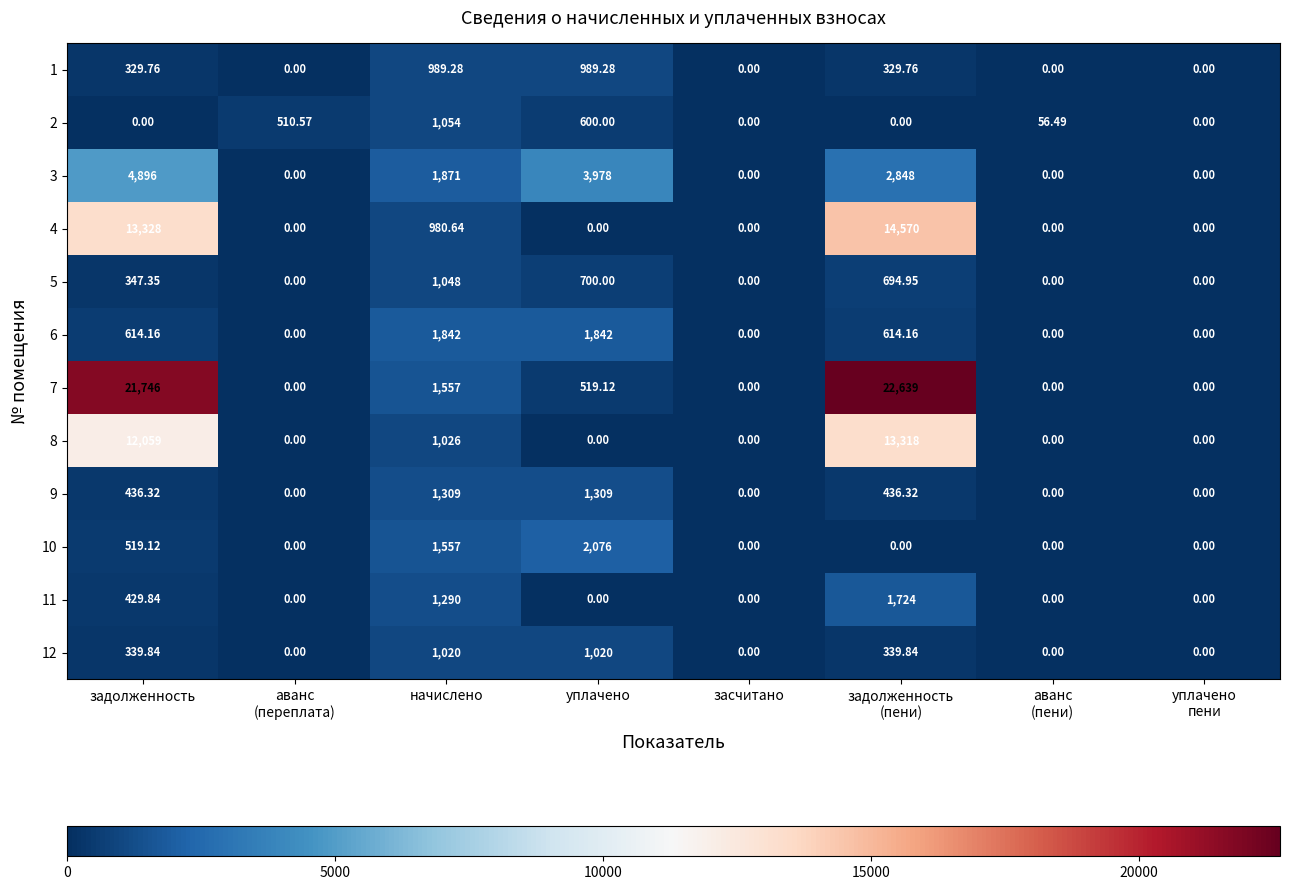

Which series has the largest range (max minus min)?

7